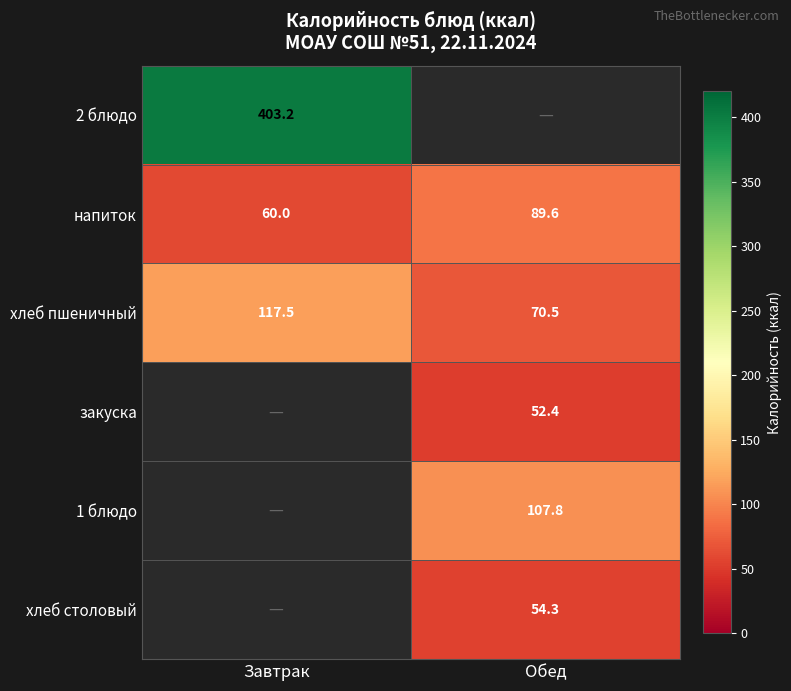

How many values in the хлеб пшеничный series are below 117?

1